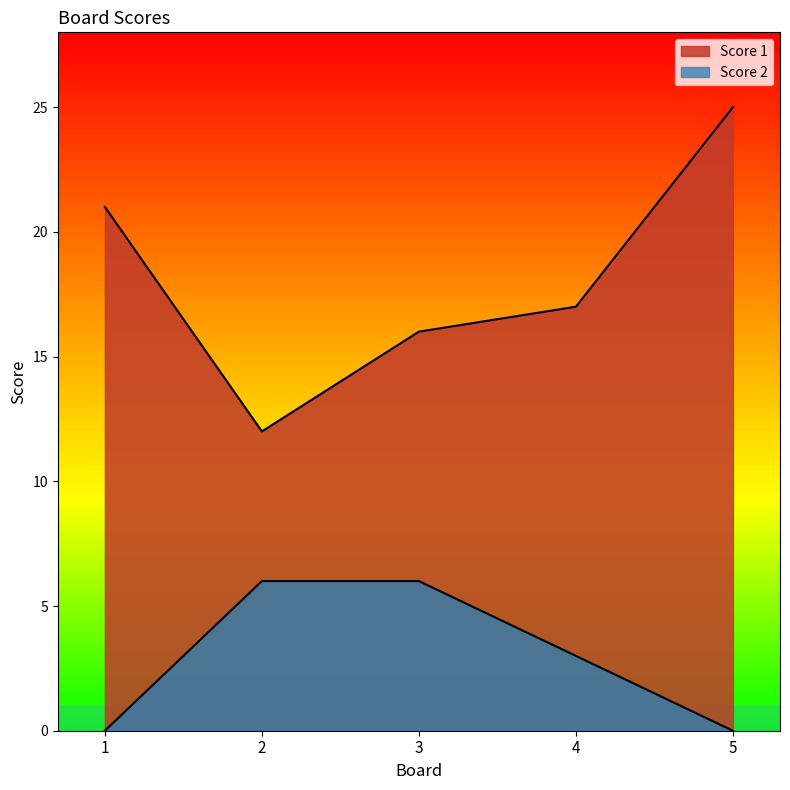

What is the approximate value of Score 2 at 3?

6